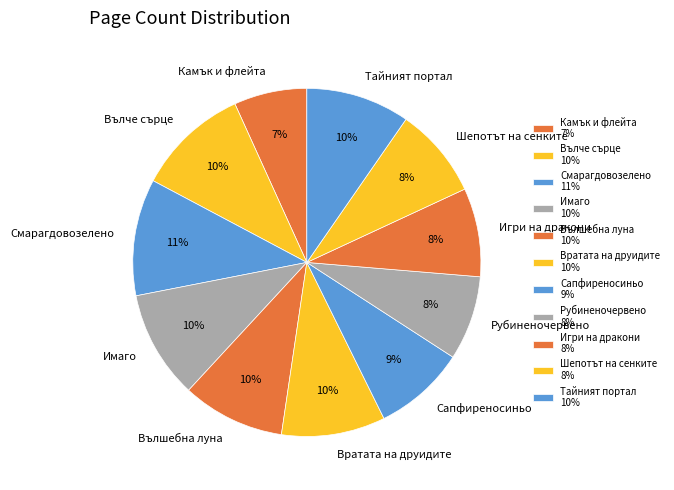

Is the sum of Имаго and Шепотът на сенките greater than half?

No